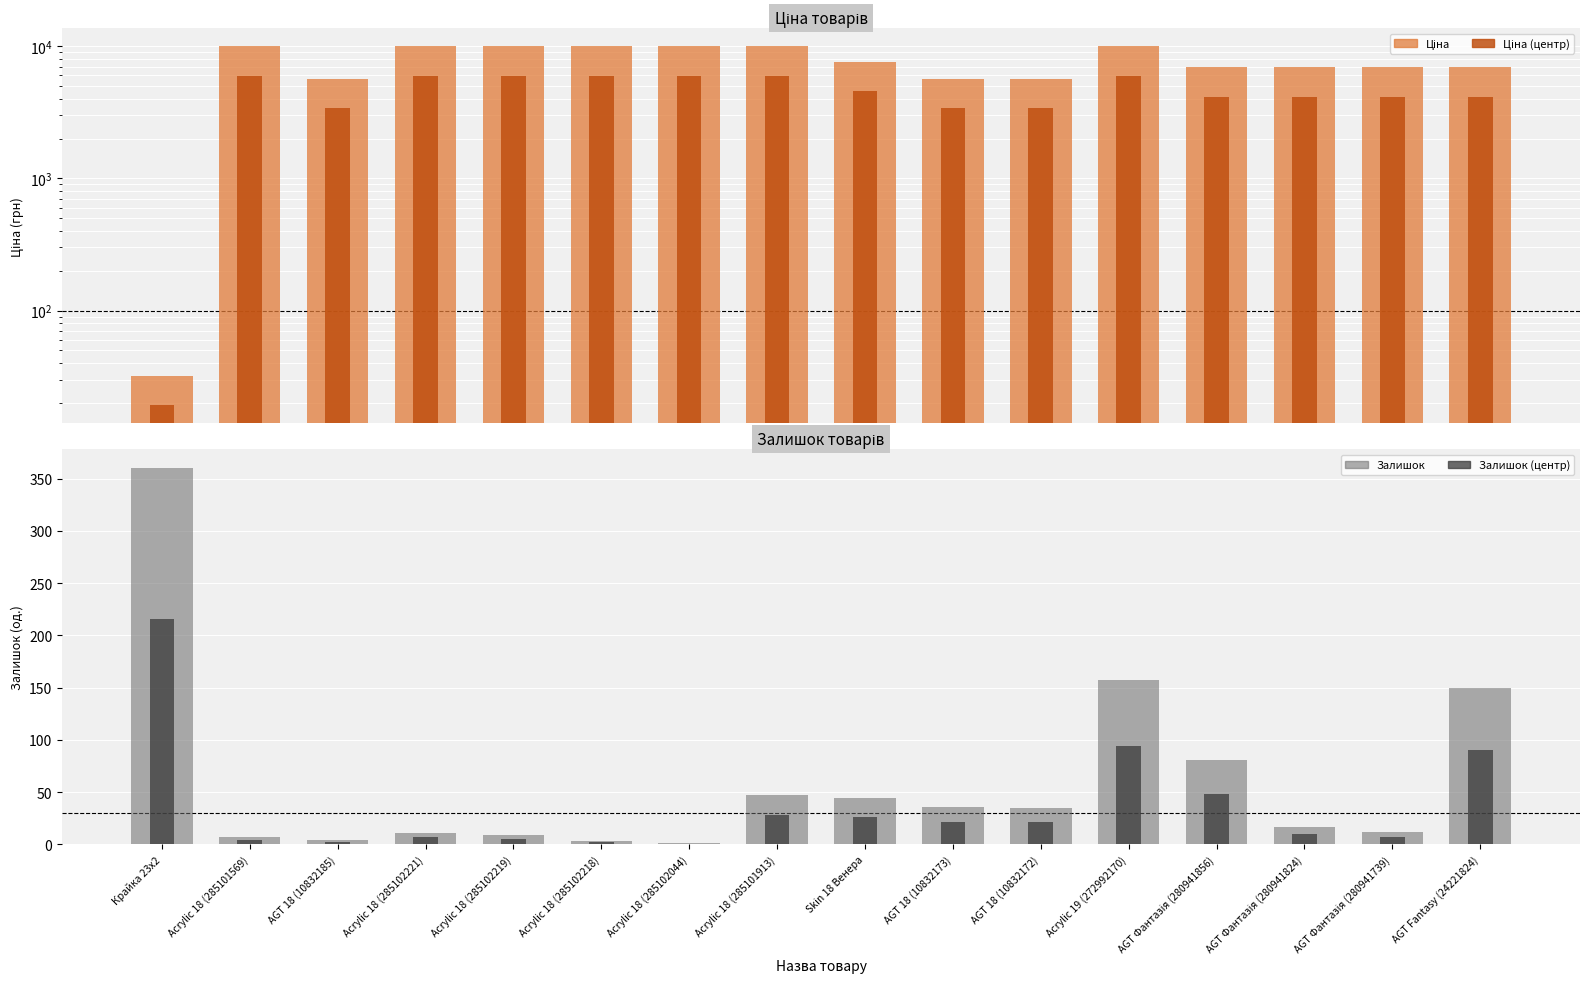

Are the bars horizontal?

No